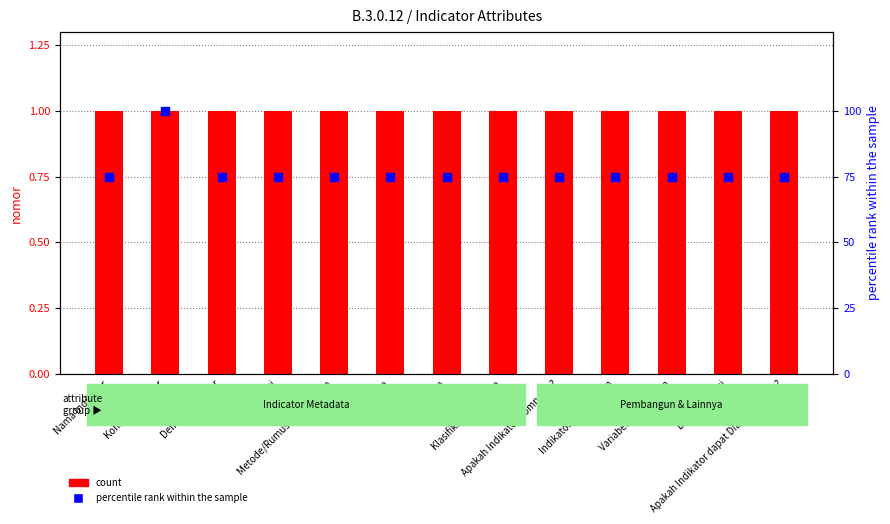

What is the total value across all series at Level Estimasi?

76